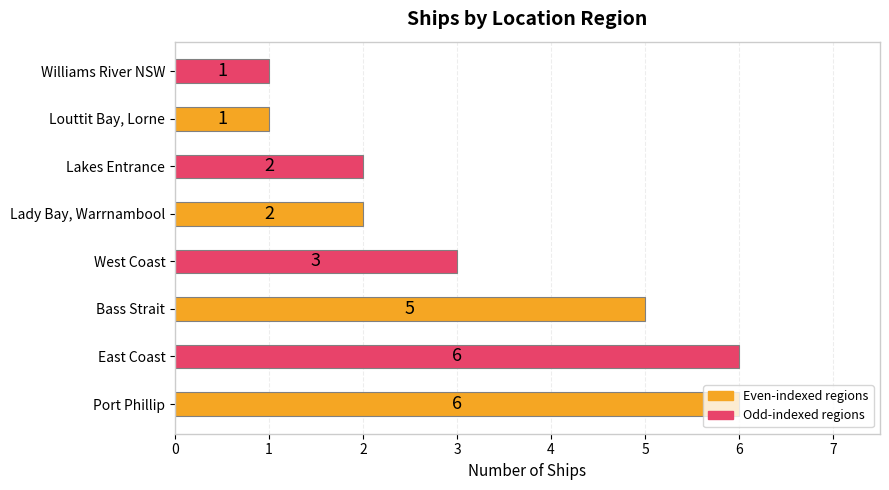

What is the maximum value shown in the chart?

6